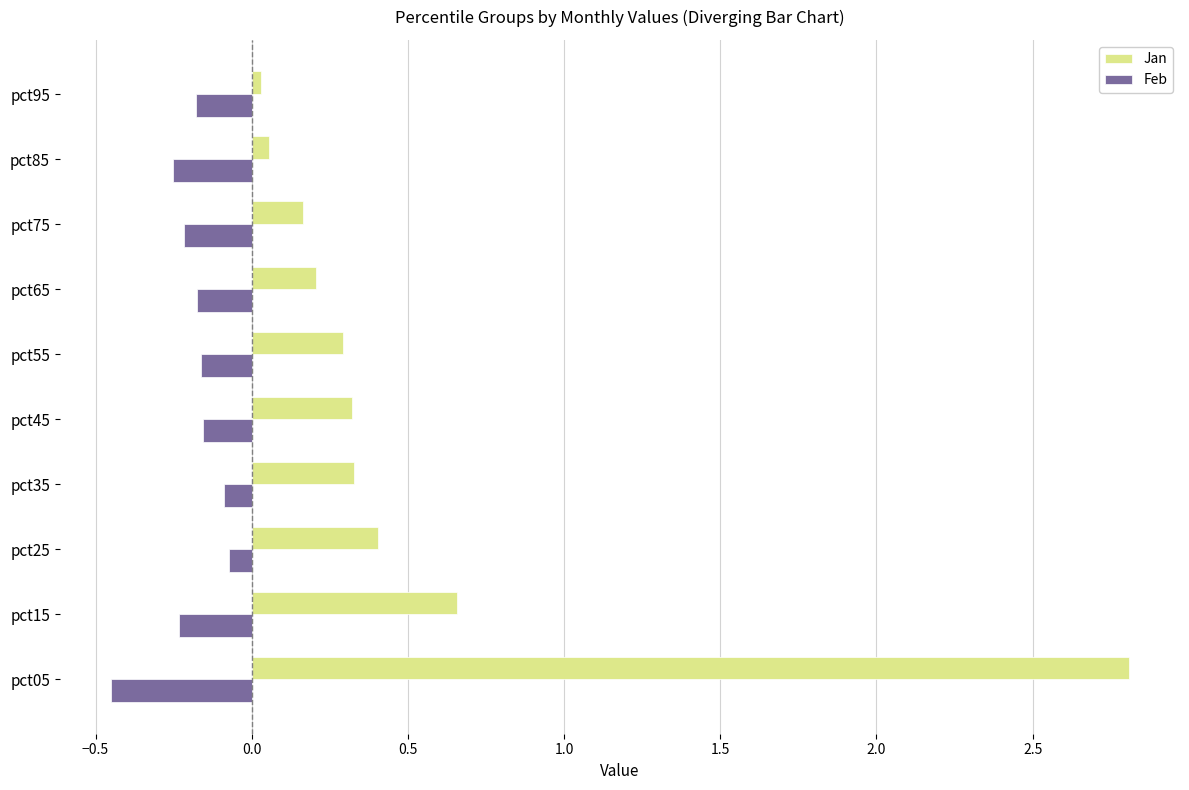

The Jan series shows 0.2 at pct75. True or false?

True